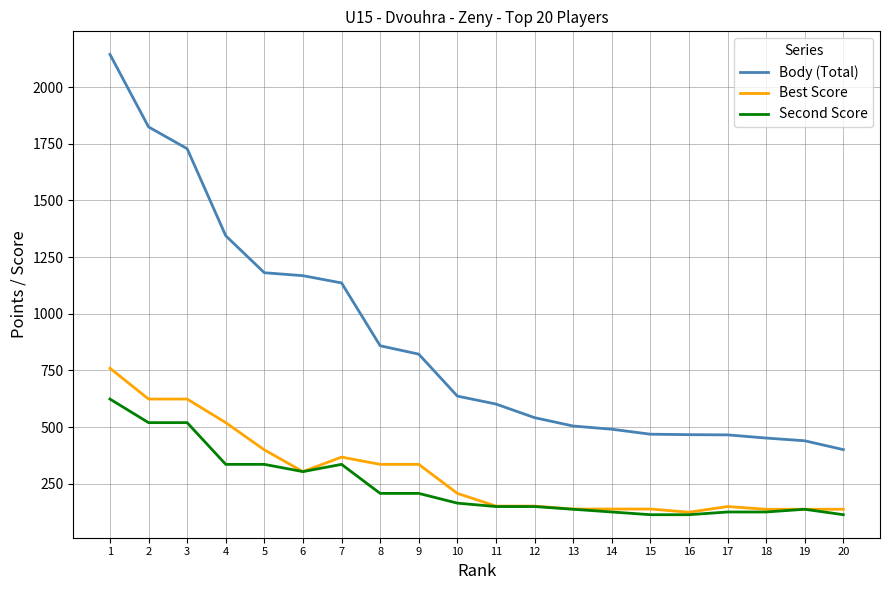

Is the value of Body (Total) at 18 greater than the value of Best Score at 15?

Yes